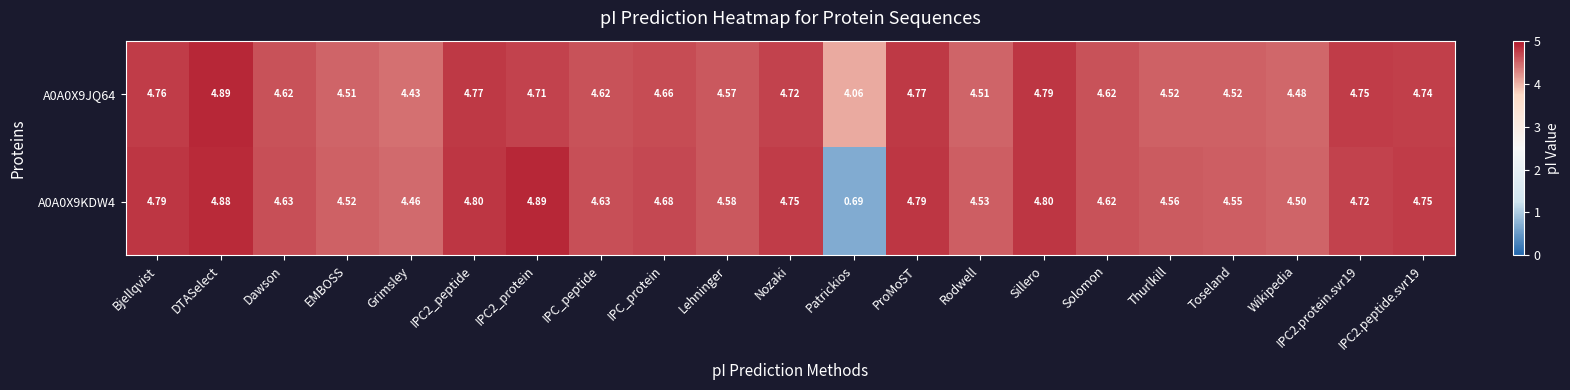

How many categories are shown in the chart?

21